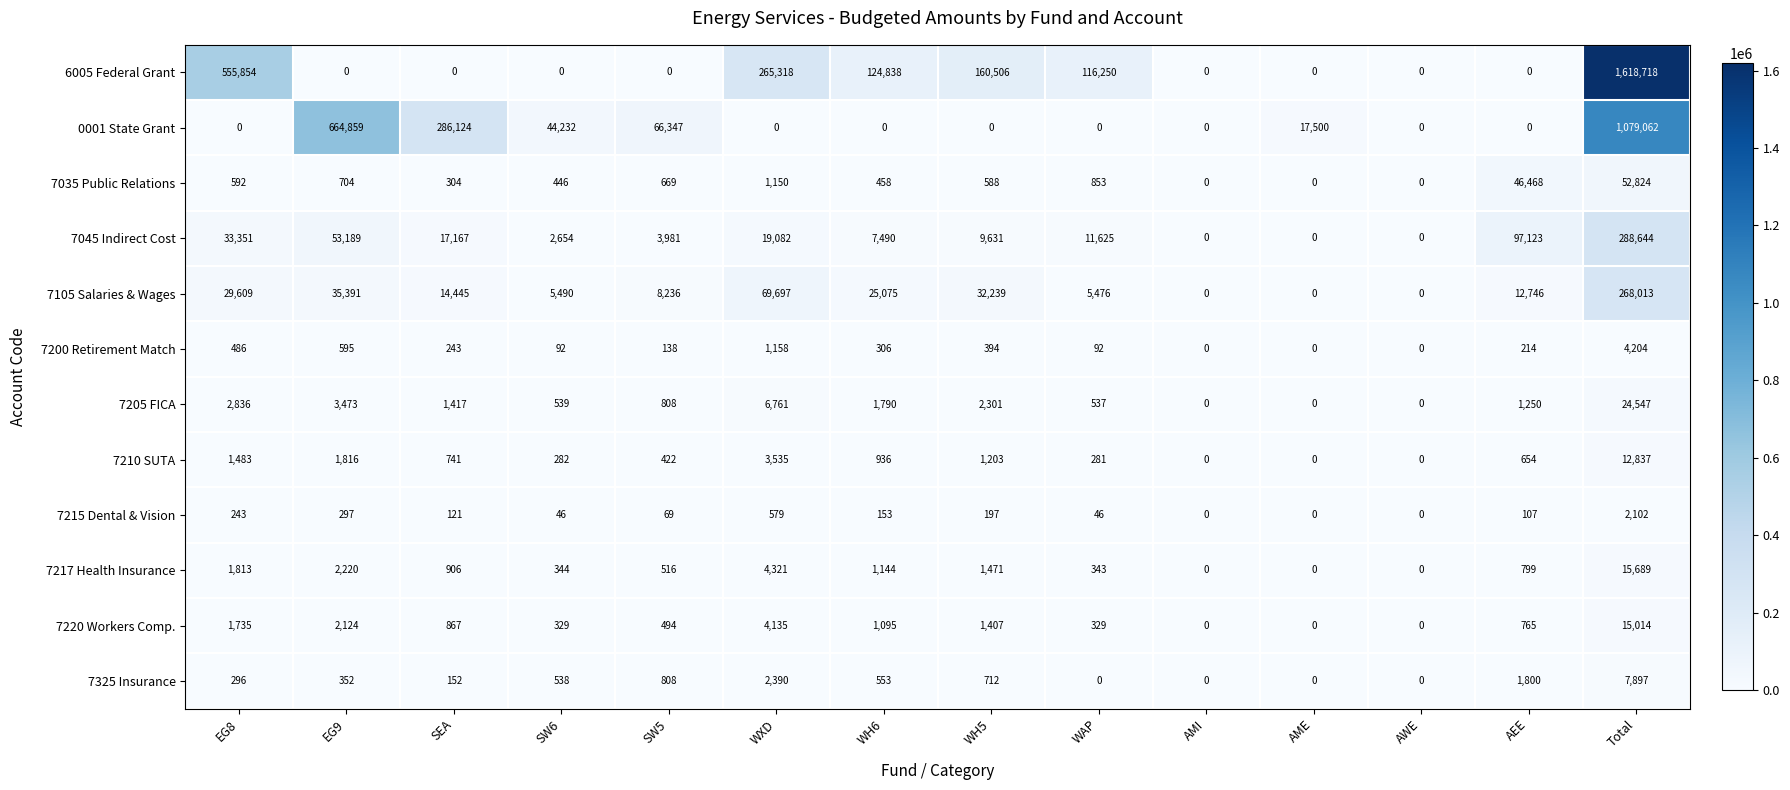

The 7205 FICA series shows 3855 at EG8. True or false?

False